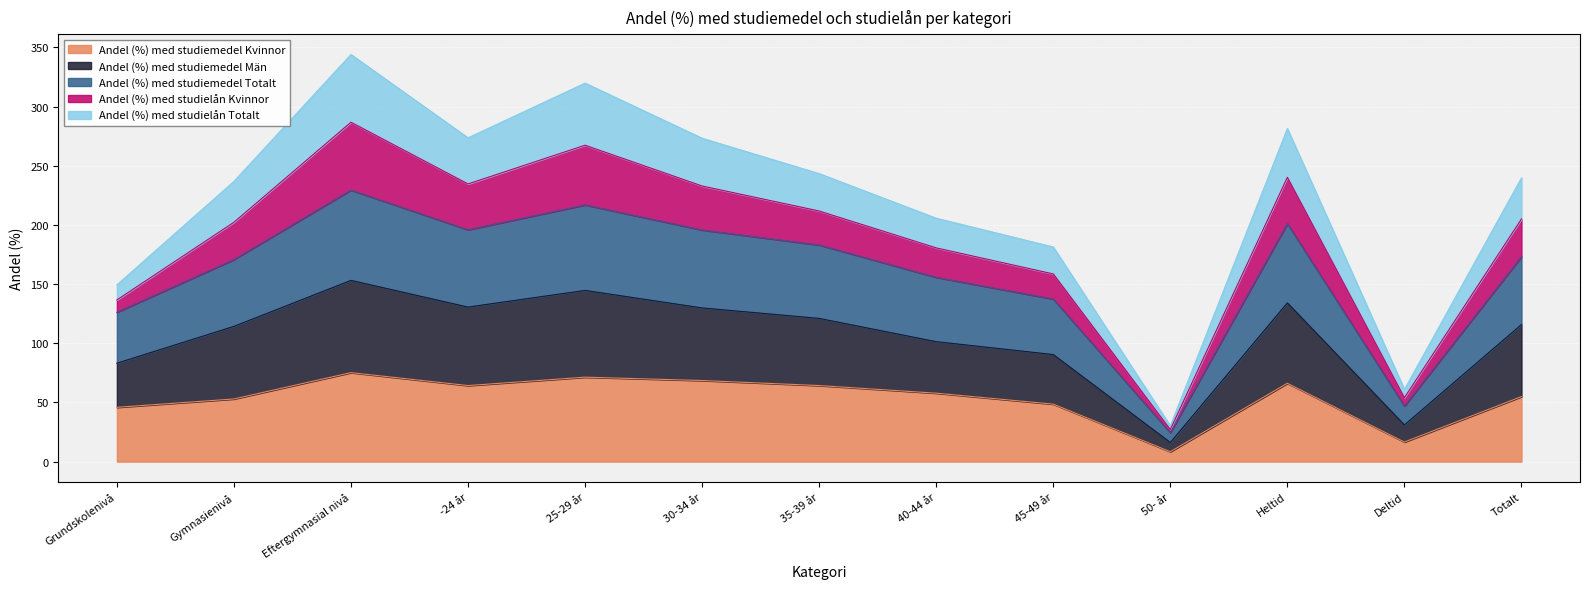

Between 25-29 år and Deltid, which series saw the biggest shift?

Andel (%) med studiemedel Män